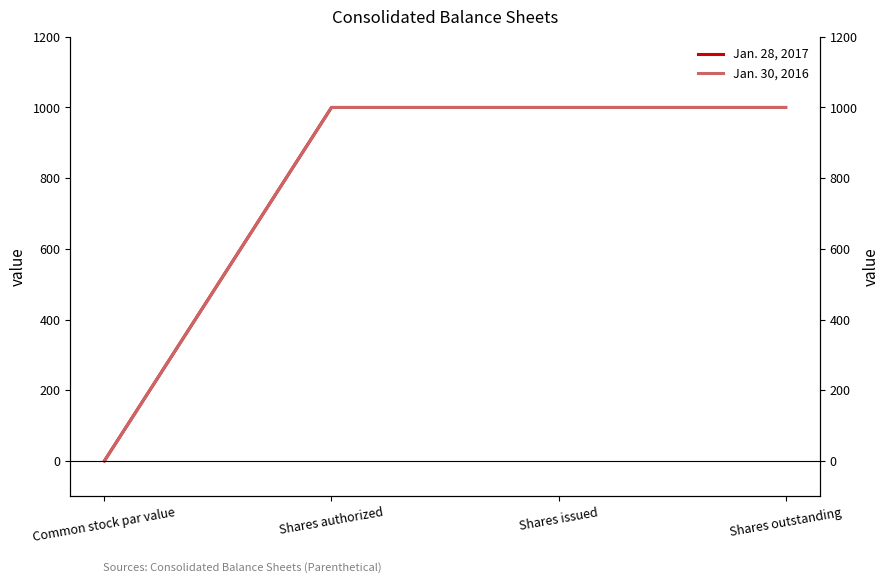

Between Shares issued and Shares outstanding, which series saw the biggest shift?

Jan. 28, 2017